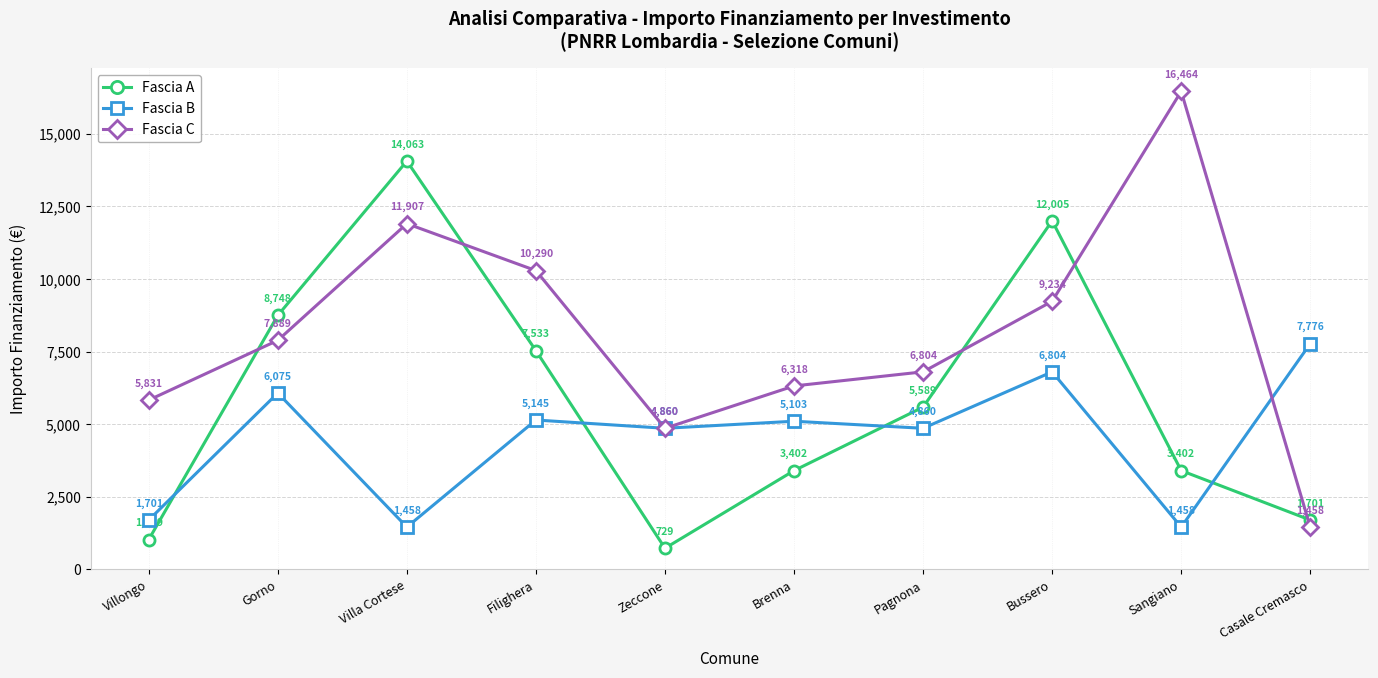

True or false: Fascia A and Fascia C intersect in this chart.

True